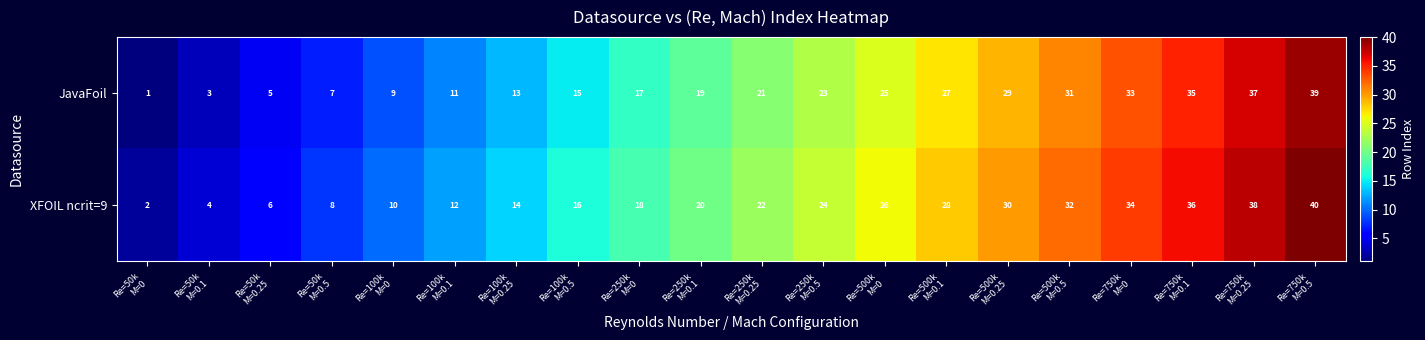

What is the average value of the XFOIL ncrit=9 series?

21